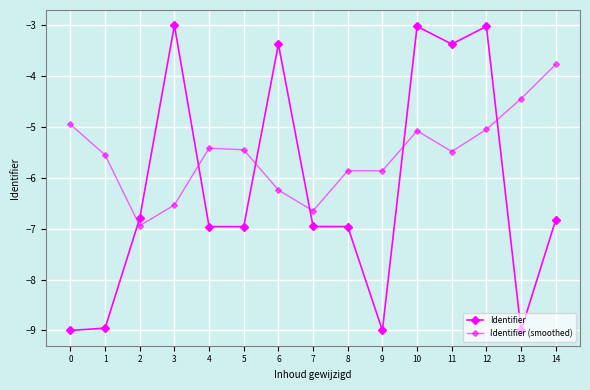

How many series are shown in this chart?

2